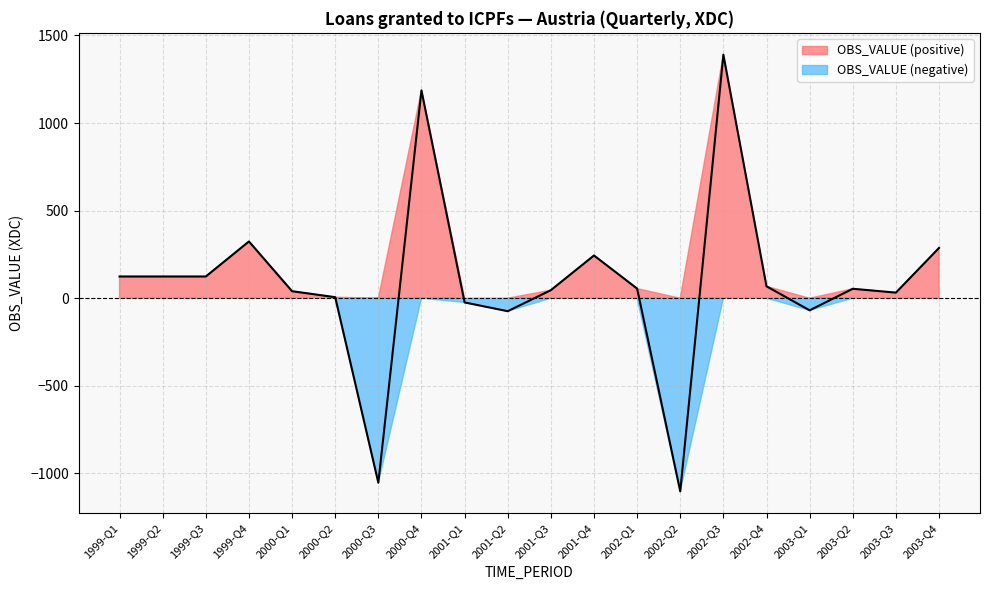

What is the label of the 15th point from the right?

2000-Q2